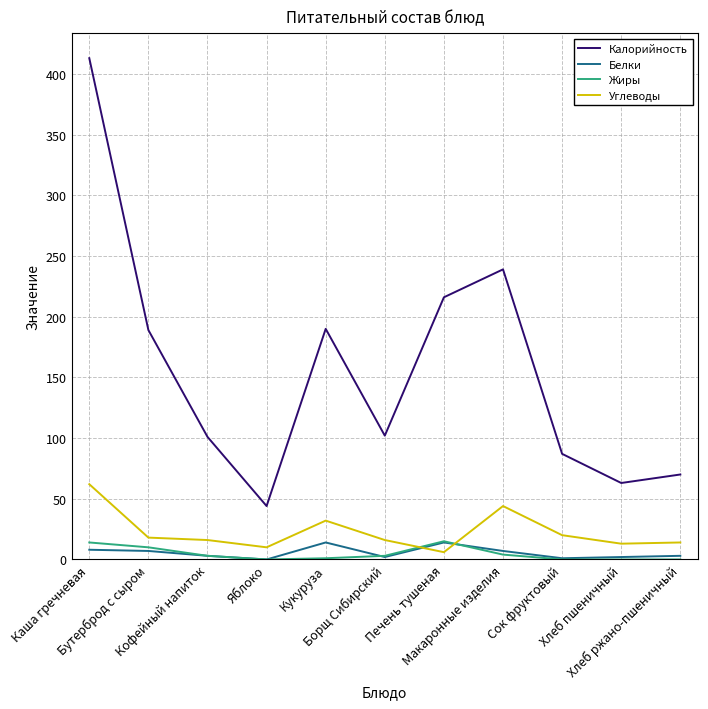

Which series changed the most between Бутерброд с сыром and Сок фруктовый?

Калорийность